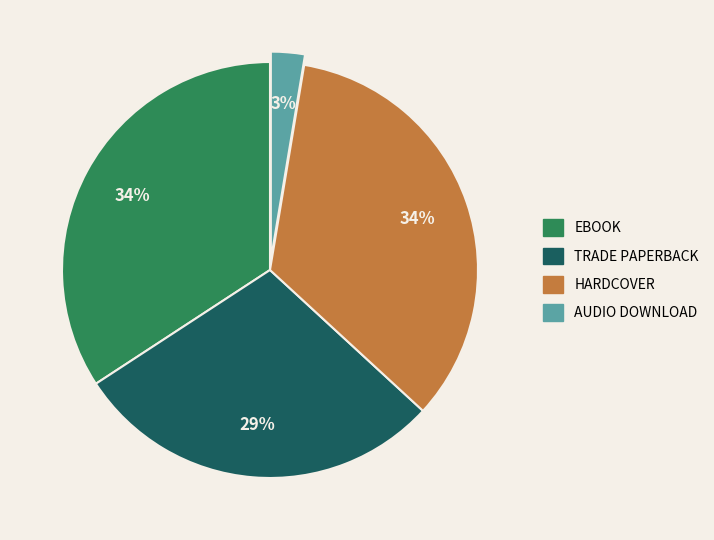

Is there a majority slice in this chart?

No